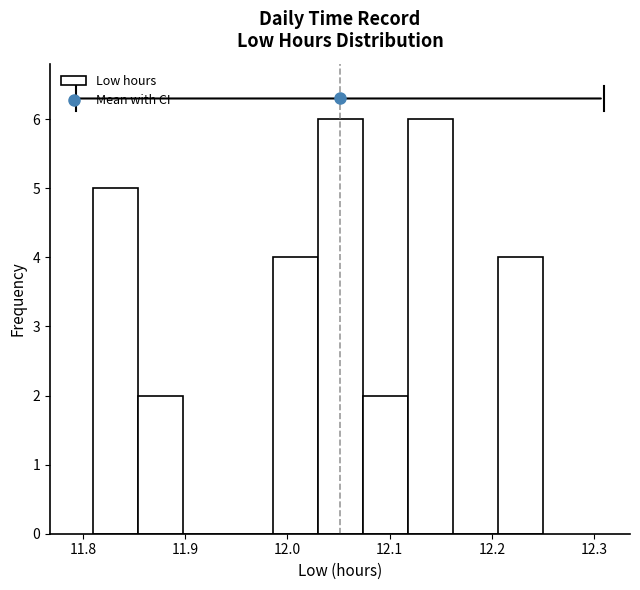

Reading left to right, transcribe this chart: for each bar, give the range it covers on the x-axis and its height. Neither the bar edges nor the heights are printed on the chart, so give them approximately, as read against the axes.

11.810 to 11.854: 5
11.854 to 11.898: 2
11.898 to 11.942: 0
11.942 to 11.986: 0
11.986 to 12.030: 4
12.030 to 12.074: 6
12.074 to 12.118: 2
12.118 to 12.162: 6
12.162 to 12.206: 0
12.206 to 12.250: 4